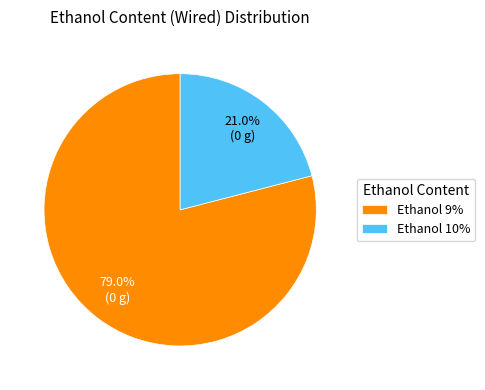

Which category has the smallest portion of the pie?

Ethanol 10%